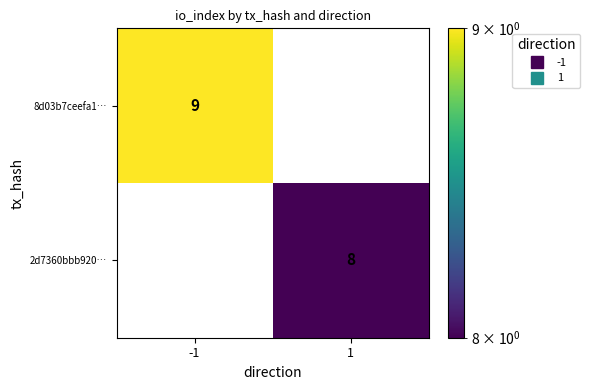

Which series has the widest spread of values?

8d03b7ceefa1…